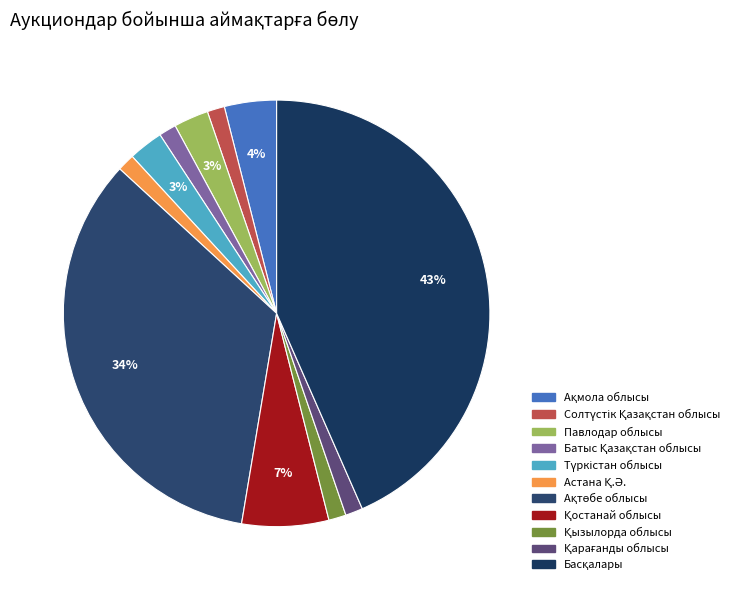

How many slices are in this pie chart?

11